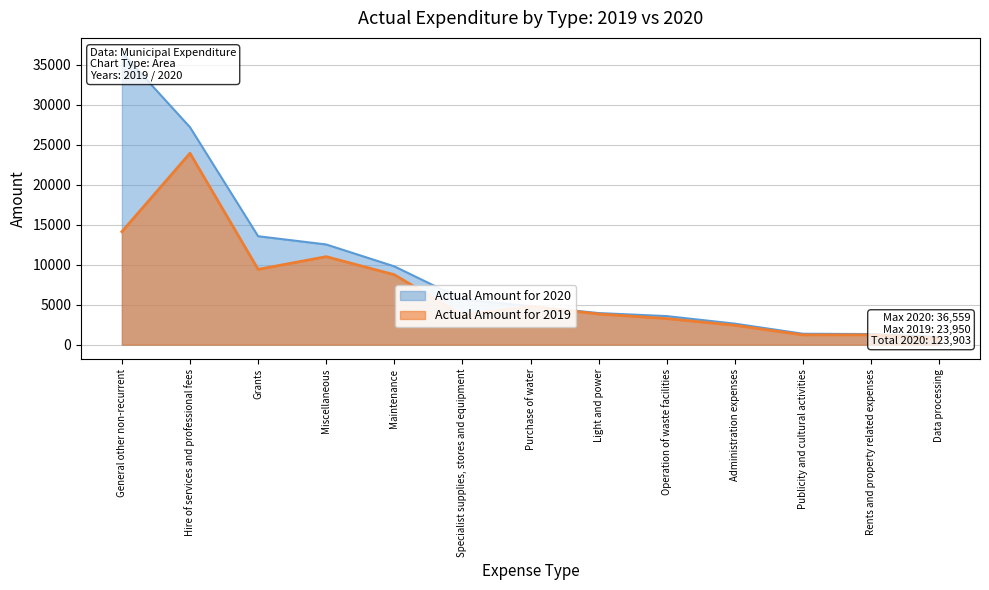

At which label does Actual Amount for 2019 reach its minimum?

Data processing